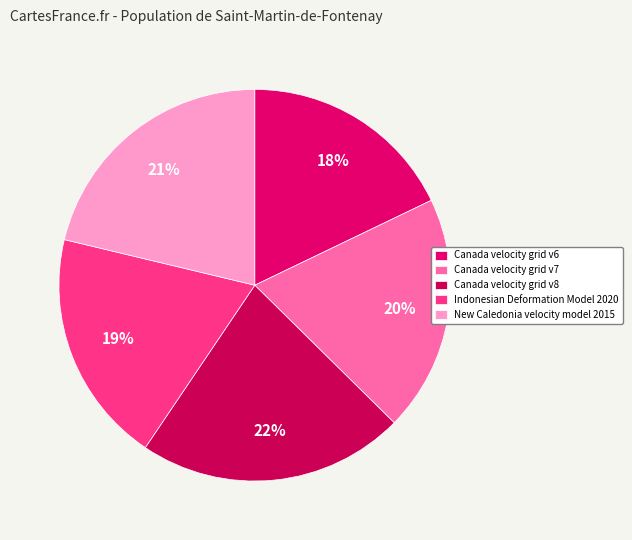

What percentage is the Canada velocity grid v7 slice, to the nearest percent?

20%